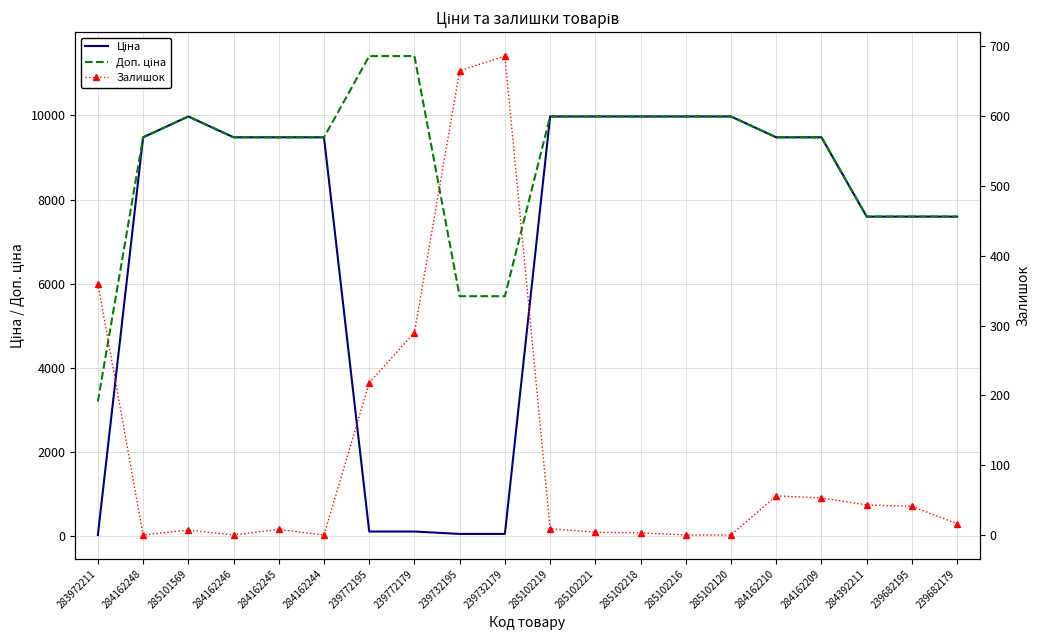

What is the label of the 5th point from the right?

284162210